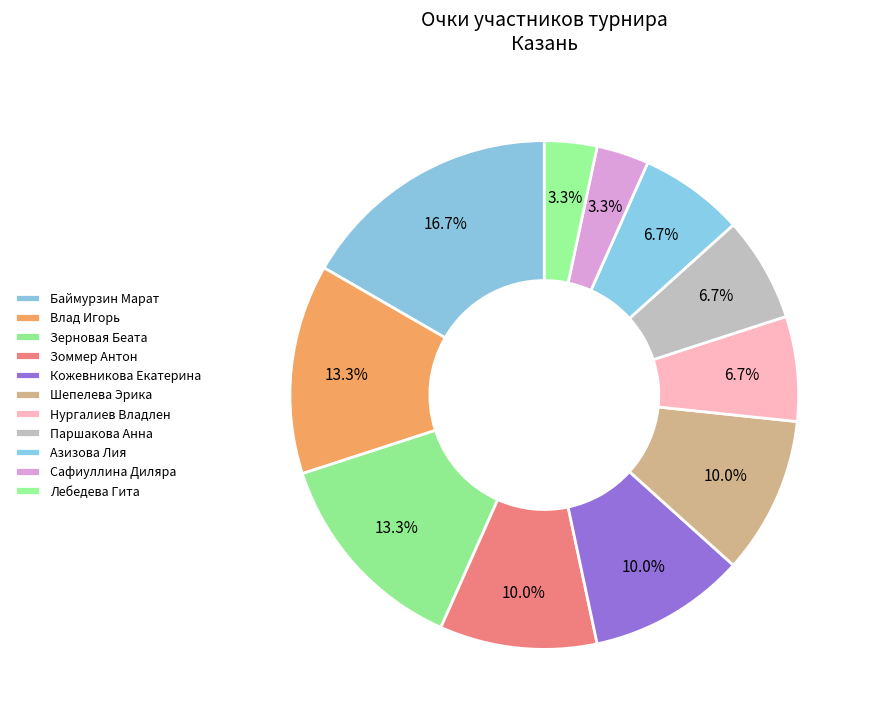

To the nearest percent, what is the difference between the Лебедева Гита and Кожевникова Екатерина slice percentages?

7%